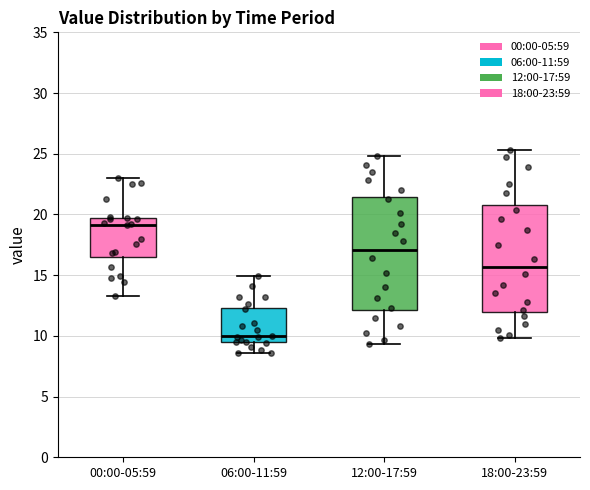

Which box has the highest median line?

00:00-05:59